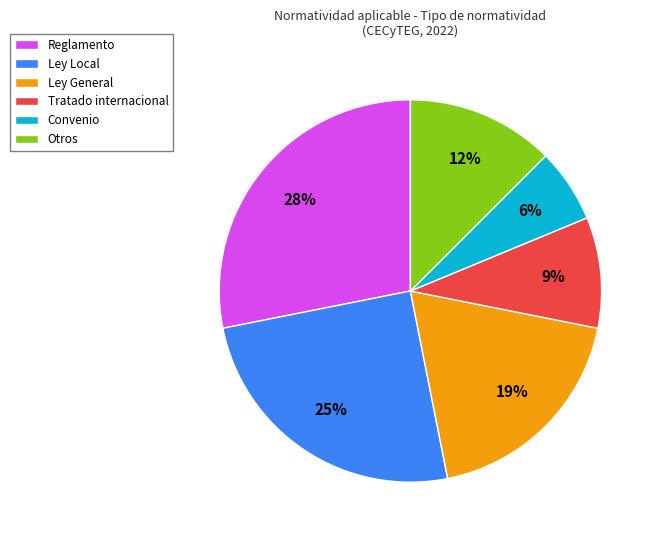

To the nearest percent, what is the difference between the Ley Local and Reglamento slice percentages?

3%